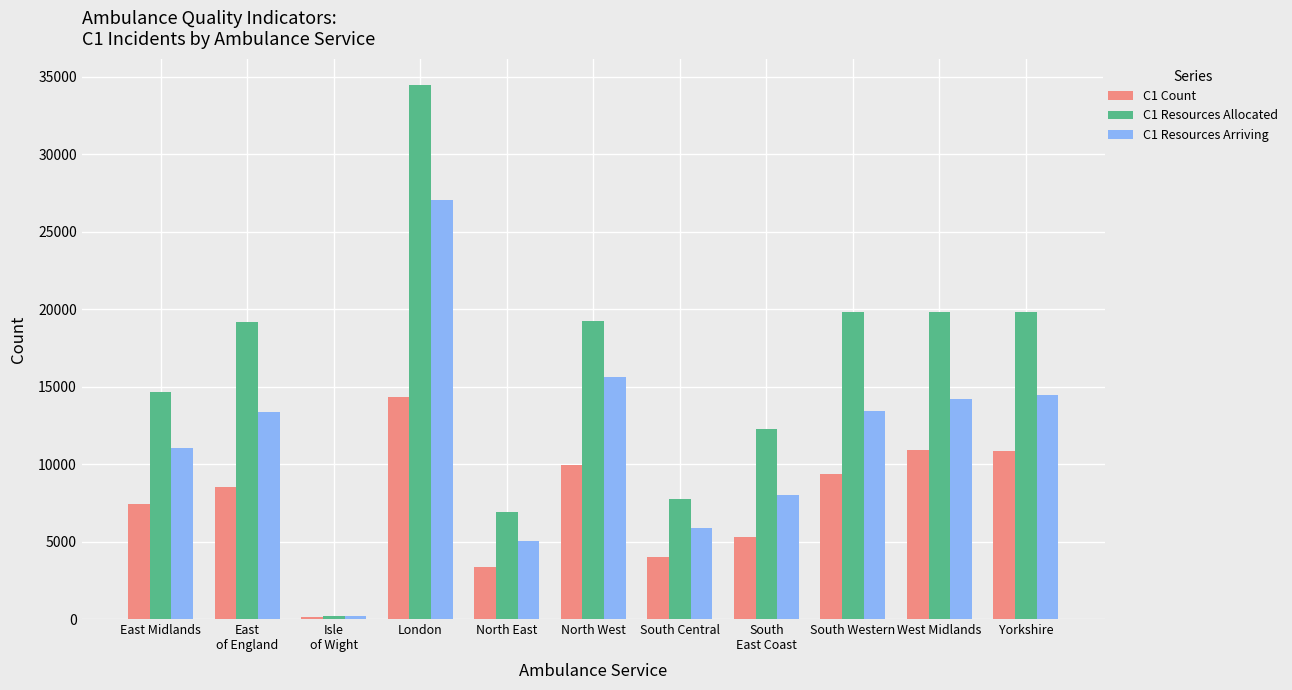

Which category has the lowest value across all series?

Isle
of Wight